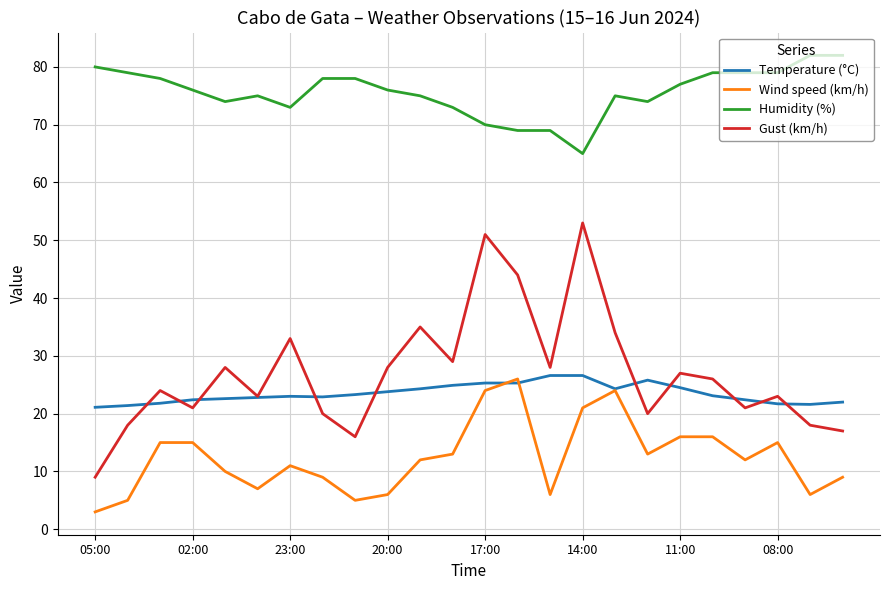

Which series has the largest total across all categories?

Humidity (%)